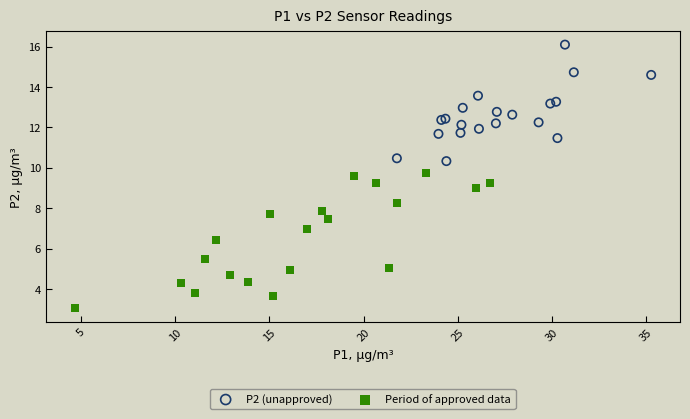

Which series has the largest Y range (max minus min)?

Period of approved data